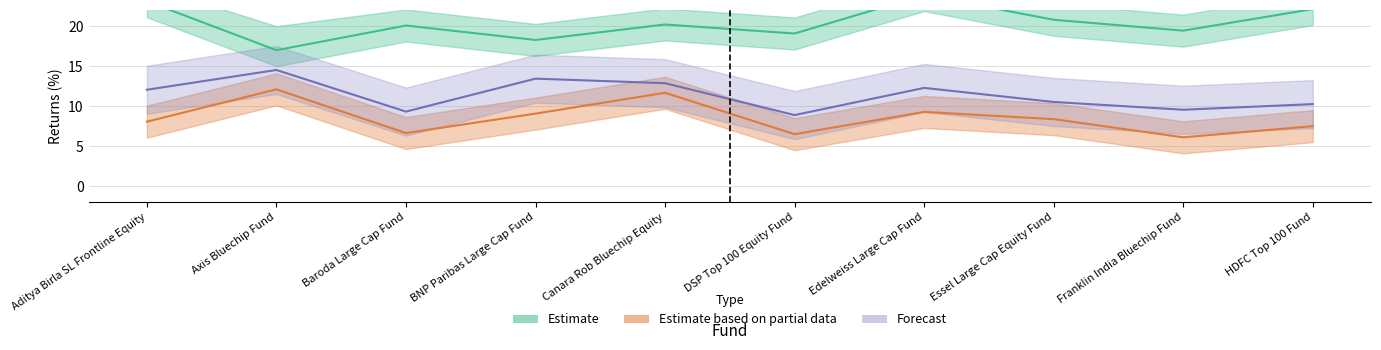

At which category is the sum across all series the highest?

Edelweiss Large Cap Fund